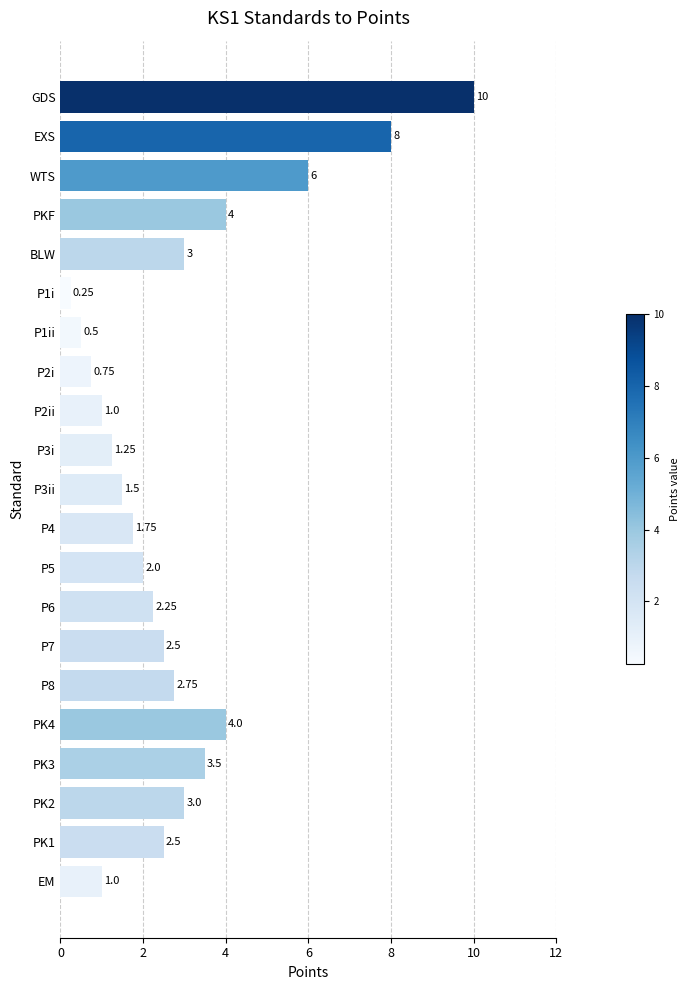

Which label corresponds to the smallest value in the chart?

P1i